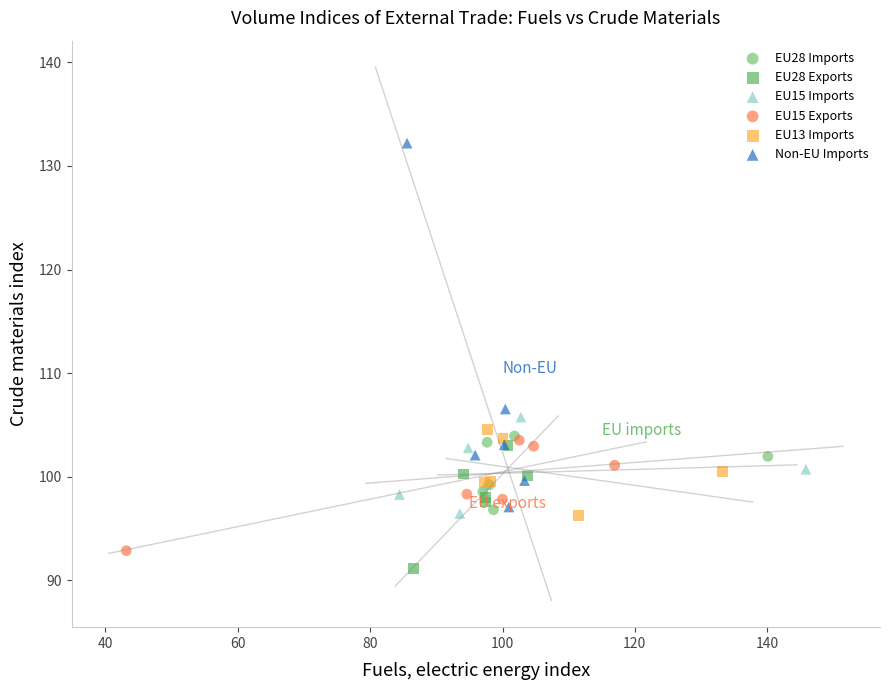

Which series has the largest Y range (max minus min)?

Non-EU Imports